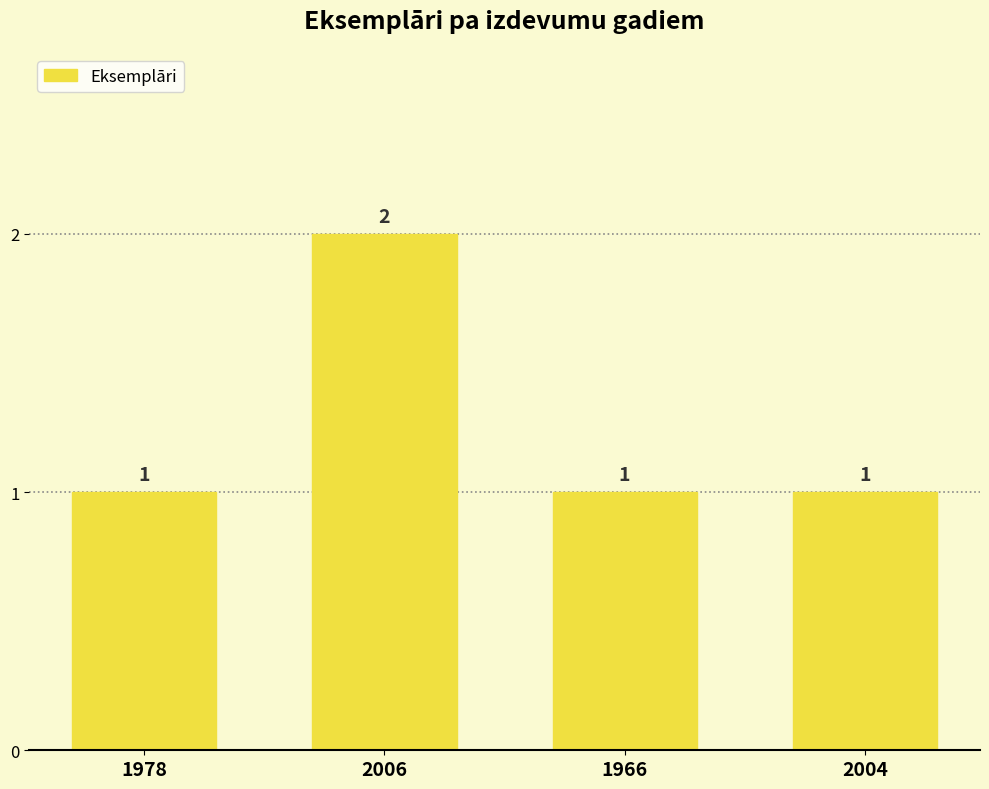

Reading right to left, list all the values displayed in this chart.

1	1	2	1